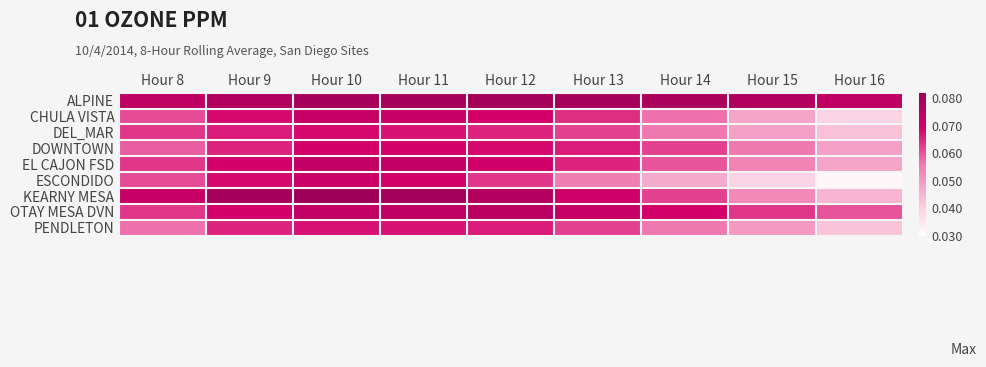

Between Hour 14 and Hour 13, which is larger?

Hour 13